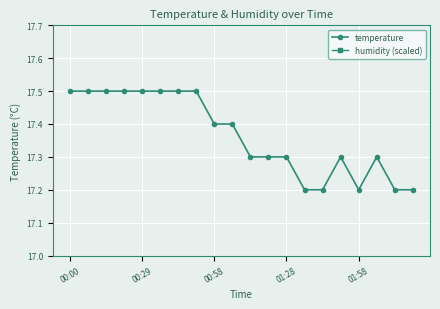

List the series in order of their peak value, highest first.

humidity (scaled), temperature